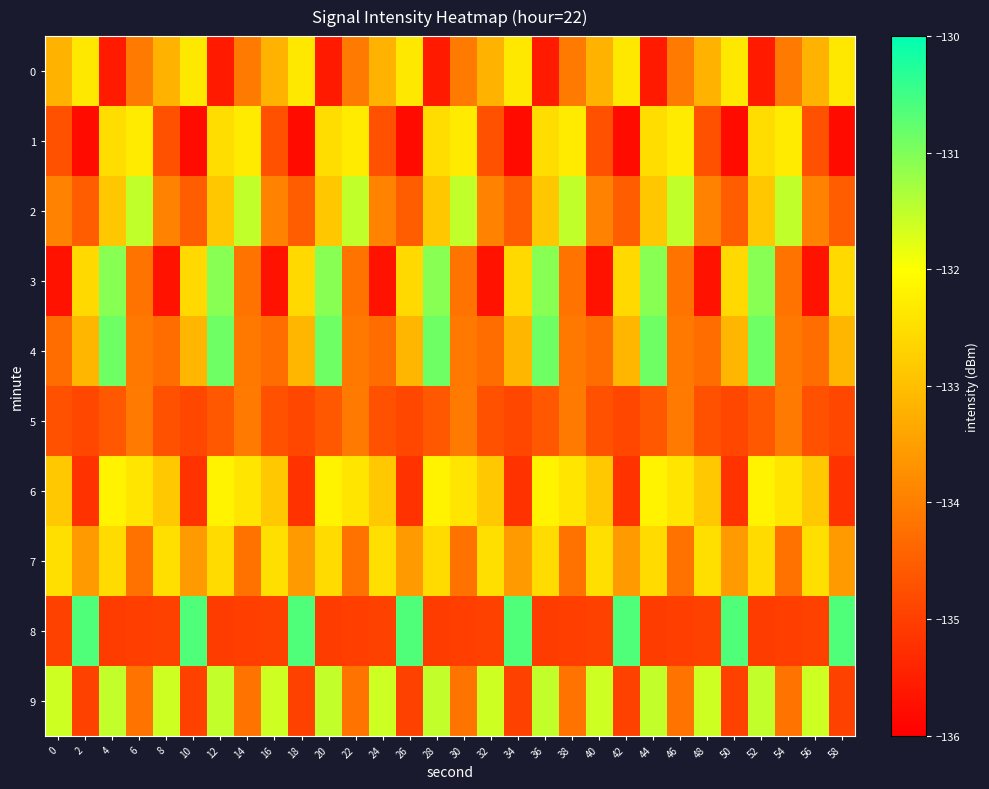

Reading left to right, extract all data points from this chart.

0: 0=-133.2	2=-132.3	4=-135.6	6=-134.1	8=-133.2	10=-132.3	12=-135.6	14=-134.1	16=-133.2	18=-132.3	20=-135.6	22=-134.1	24=-133.2	26=-132.3	28=-135.6	30=-134.1	32=-133.2	34=-132.3	36=-135.6	38=-134.1	40=-133.2	42=-132.3	44=-135.6	46=-134.1	48=-133.2	50=-132.3	52=-135.6	54=-134.1	56=-133.2	58=-132.3
1: 0=-134.7	2=-135.8	4=-132.5	6=-132.3	8=-134.7	10=-135.8	12=-132.5	14=-132.3	16=-134.7	18=-135.8	20=-132.5	22=-132.3	24=-134.7	26=-135.8	28=-132.5	30=-132.3	32=-134.7	34=-135.8	36=-132.5	38=-132.3	40=-134.7	42=-135.8	44=-132.5	46=-132.3	48=-134.7	50=-135.8	52=-132.5	54=-132.3	56=-134.7	58=-135.8
2: 0=-133.9	2=-134.5	4=-132.9	6=-131.5	8=-133.9	10=-134.5	12=-132.9	14=-131.5	16=-133.9	18=-134.5	20=-132.9	22=-131.5	24=-133.9	26=-134.5	28=-132.9	30=-131.5	32=-133.9	34=-134.5	36=-132.9	38=-131.5	40=-133.9	42=-134.5	44=-132.9	46=-131.5	48=-133.9	50=-134.5	52=-132.9	54=-131.5	56=-133.9	58=-134.5
3: 0=-135.7	2=-132.6	4=-131.1	6=-134.2	8=-135.7	10=-132.6	12=-131.1	14=-134.2	16=-135.7	18=-132.6	20=-131.1	22=-134.2	24=-135.7	26=-132.6	28=-131.1	30=-134.2	32=-135.7	34=-132.6	36=-131.1	38=-134.2	40=-135.7	42=-132.6	44=-131.1	46=-134.2	48=-135.7	50=-132.6	52=-131.1	54=-134.2	56=-135.7	58=-132.6
4: 0=-134.3	2=-133.1	4=-130.9	6=-134.1	8=-134.3	10=-133.1	12=-130.9	14=-134.1	16=-134.3	18=-133.1	20=-130.9	22=-134.1	24=-134.3	26=-133.1	28=-130.9	30=-134.1	32=-134.3	34=-133.1	36=-130.9	38=-134.1	40=-134.3	42=-133.1	44=-130.9	46=-134.1	48=-134.3	50=-133.1	52=-130.9	54=-134.1	56=-134.3	58=-133.1
5: 0=-134.7	2=-134.9	4=-134.6	6=-134.1	8=-134.7	10=-134.9	12=-134.6	14=-134.1	16=-134.7	18=-134.9	20=-134.6	22=-134.1	24=-134.7	26=-134.9	28=-134.6	30=-134.1	32=-134.7	34=-134.9	36=-134.6	38=-134.1	40=-134.7	42=-134.9	44=-134.6	46=-134.1	48=-134.7	50=-134.9	52=-134.6	54=-134.1	56=-134.7	58=-134.9
6: 0=-132.9	2=-135.2	4=-132.2	6=-132.4	8=-132.9	10=-135.2	12=-132.2	14=-132.4	16=-132.9	18=-135.2	20=-132.2	22=-132.4	24=-132.9	26=-135.2	28=-132.2	30=-132.4	32=-132.9	34=-135.2	36=-132.2	38=-132.4	40=-132.9	42=-135.2	44=-132.2	46=-132.4	48=-132.9	50=-135.2	52=-132.2	54=-132.4	56=-132.9	58=-135.2
7: 0=-132.5	2=-133.6	4=-132.6	6=-134.2	8=-132.5	10=-133.6	12=-132.6	14=-134.2	16=-132.5	18=-133.6	20=-132.6	22=-134.2	24=-132.5	26=-133.6	28=-132.6	30=-134.2	32=-132.5	34=-133.6	36=-132.6	38=-134.2	40=-132.5	42=-133.6	44=-132.6	46=-134.2	48=-132.5	50=-133.6	52=-132.6	54=-134.2	56=-132.5	58=-133.6
8: 0=-135.0	2=-130.6	4=-135.0	6=-135.0	8=-135.0	10=-130.6	12=-135.0	14=-135.0	16=-135.0	18=-130.6	20=-135.0	22=-135.0	24=-135.0	26=-130.6	28=-135.0	30=-135.0	32=-135.0	34=-130.6	36=-135.0	38=-135.0	40=-135.0	42=-130.6	44=-135.0	46=-135.0	48=-135.0	50=-130.6	52=-135.0	54=-135.0	56=-135.0	58=-130.6
9: 0=-131.6	2=-135.0	4=-131.5	6=-134.2	8=-131.6	10=-135.0	12=-131.5	14=-134.2	16=-131.6	18=-135.0	20=-131.5	22=-134.2	24=-131.6	26=-135.0	28=-131.5	30=-134.2	32=-131.6	34=-135.0	36=-131.5	38=-134.2	40=-131.6	42=-135.0	44=-131.5	46=-134.2	48=-131.6	50=-135.0	52=-131.5	54=-134.2	56=-131.6	58=-135.0